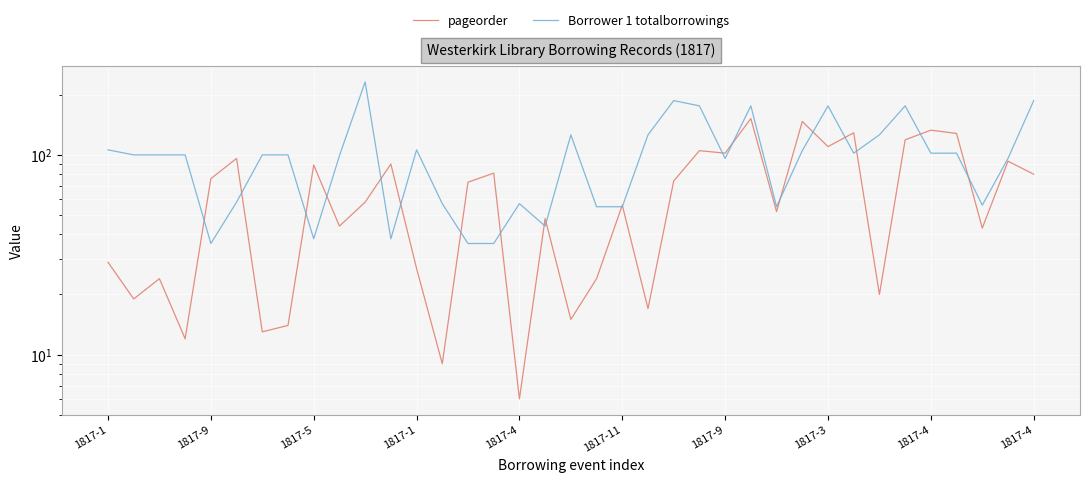

What is the total value across all series at 1817-9?

112